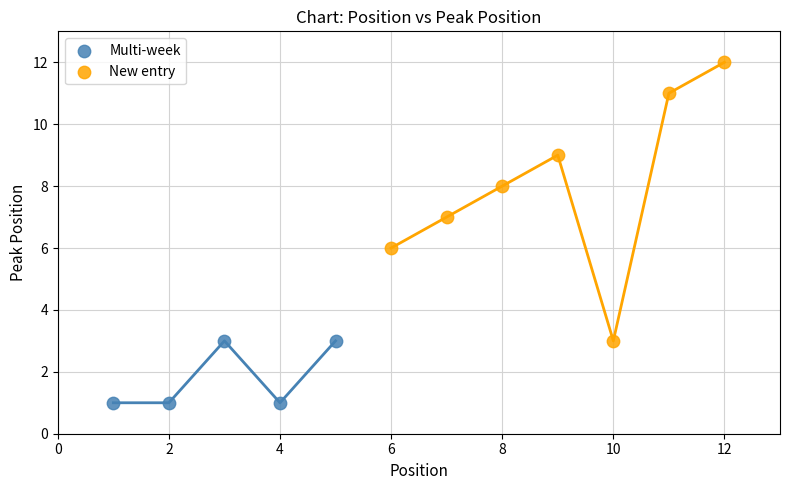

Which series has the largest Y range (max minus min)?

New entry